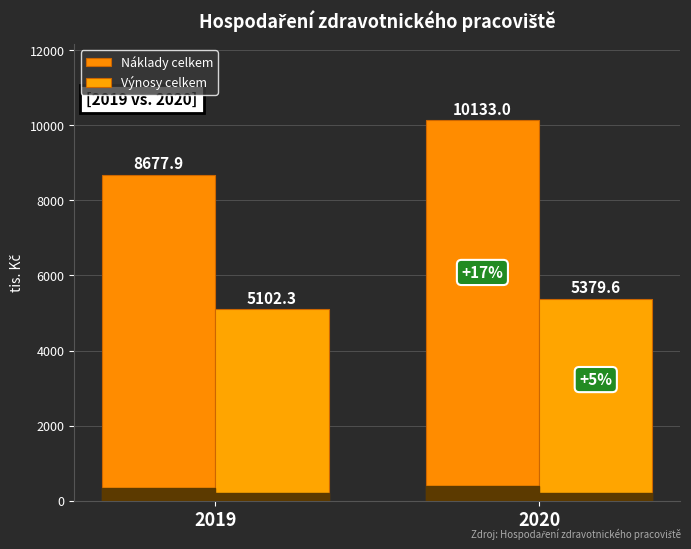

What is the minimum value for Výnosy celkem?

5102.3